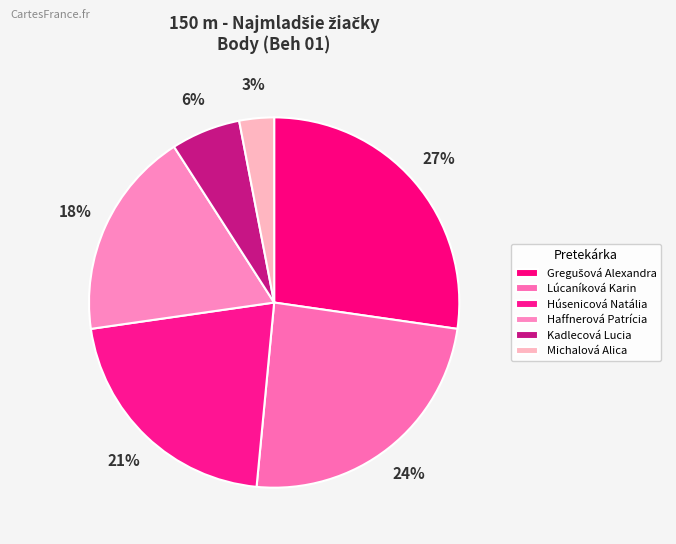

Rank the categories by value from highest to lowest.

Gregušová Alexandra, Lúcaníková Karin, Húsenicová Natália, Haffnerová Patrícia, Kadlecová Lucia, Michalová Alica